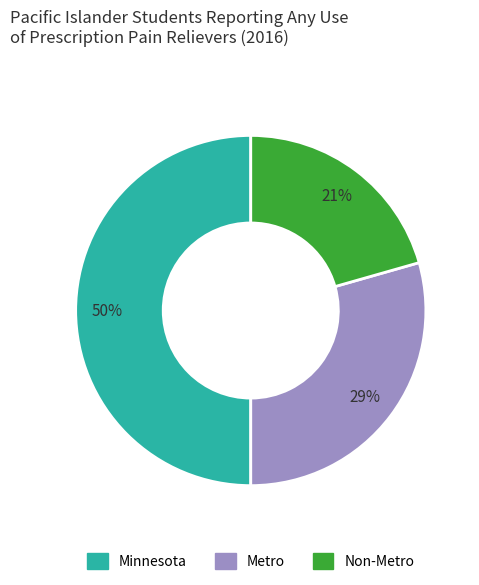

Which slice is the smallest?

Non-Metro